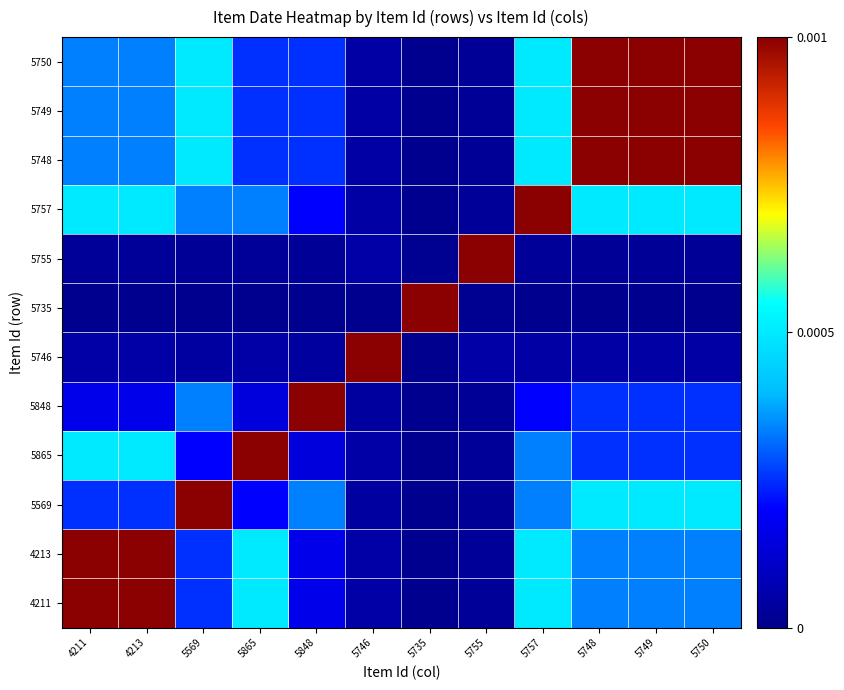

At 5757, list the series in order from largest to smallest.

5757, 4211, 4213, 5748, 5749, 5750, 5569, 5865, 5848, 5746, 5755, 5735